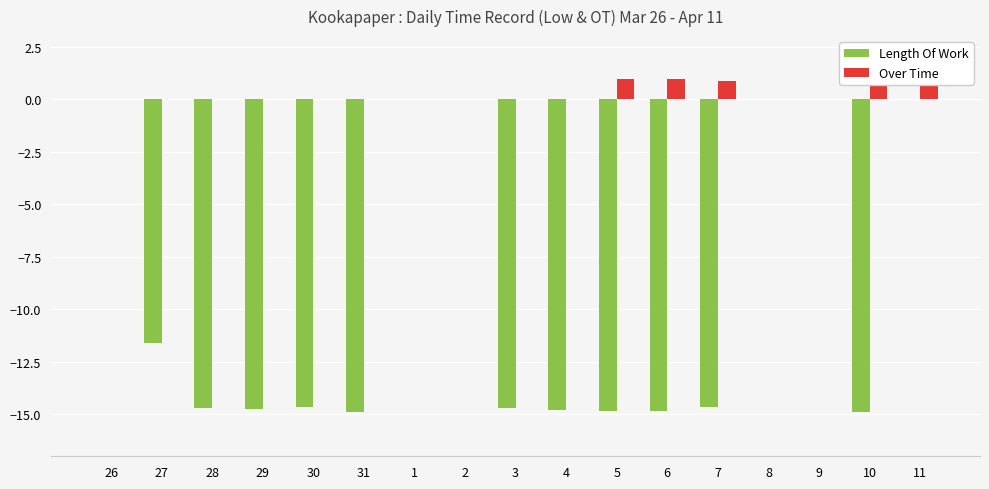

Reading right to left, what are all the values shown in this chart?

Length Of Work: 0.0	-14.9	0.0	0.0	-14.7	-14.8	-14.8	-14.8	-14.7	0.0	0.0	-14.9	-14.6	-14.7	-14.7	-11.6	0.0
Over Time: 1.0	0.9	0.0	0.0	0.9	1.0	0.9	0.0	0.0	0.0	0.0	0.0	0.0	0.0	0.0	0.0	0.0